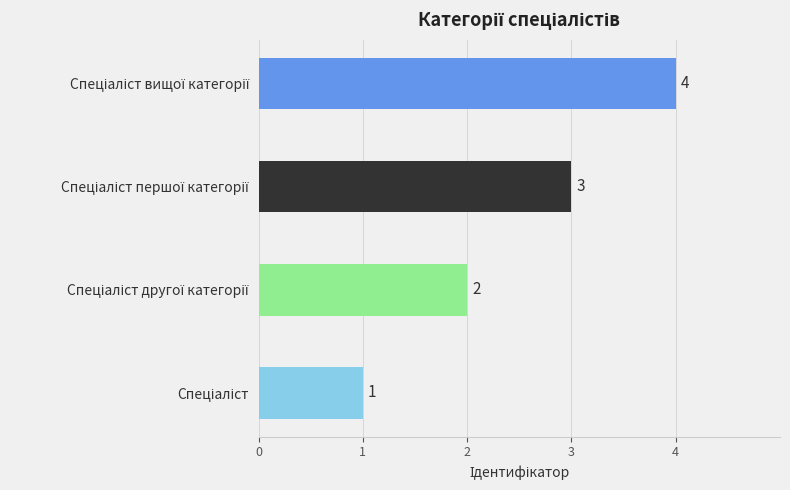

Reading left to right, extract all data points from this chart.

1	2	3	4